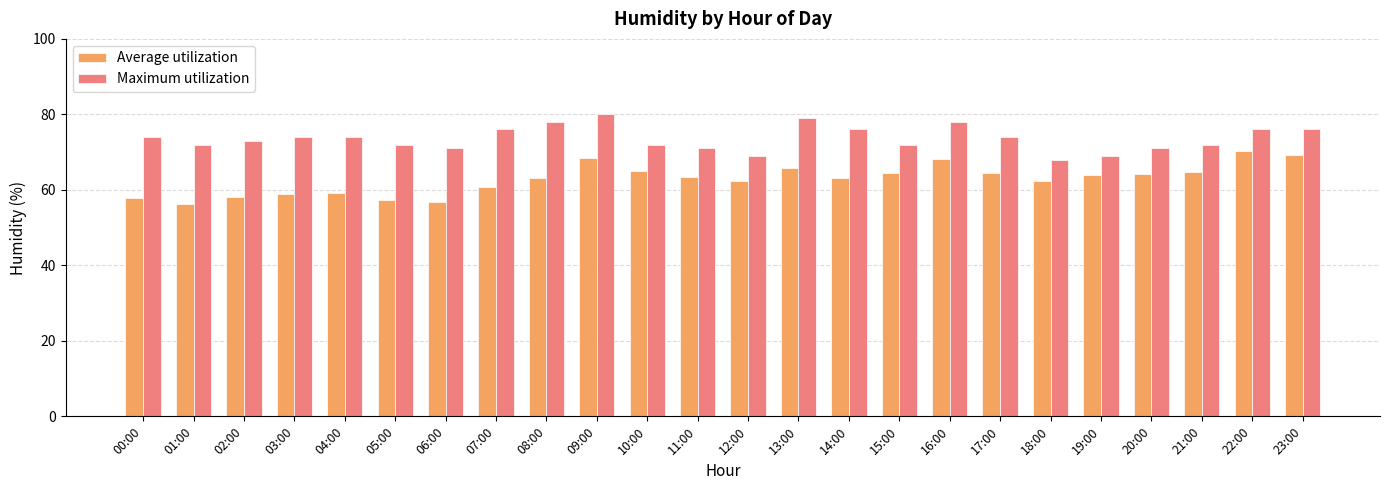

Which series has the largest total across all categories?

Maximum utilization